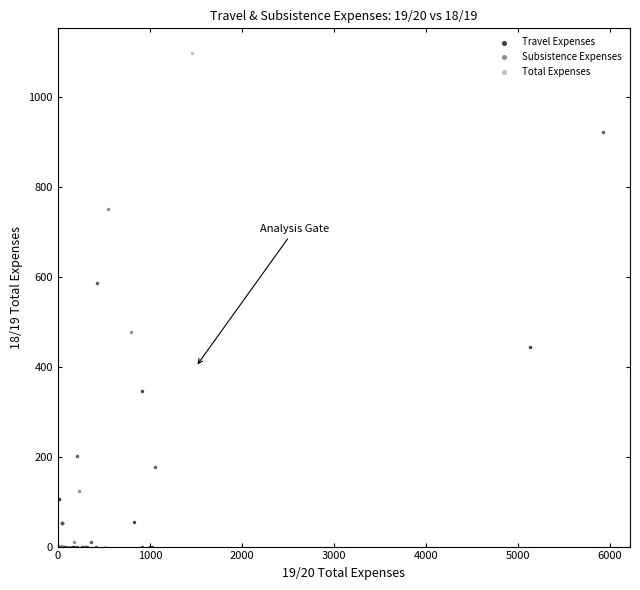

Which series has the largest Y range (max minus min)?

Total Expenses